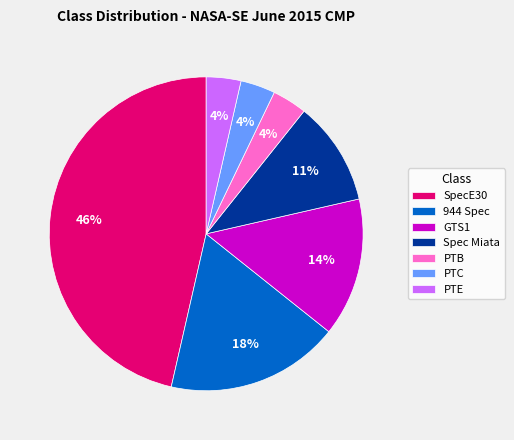

Do PTB and PTE together represent more than half of the pie?

No